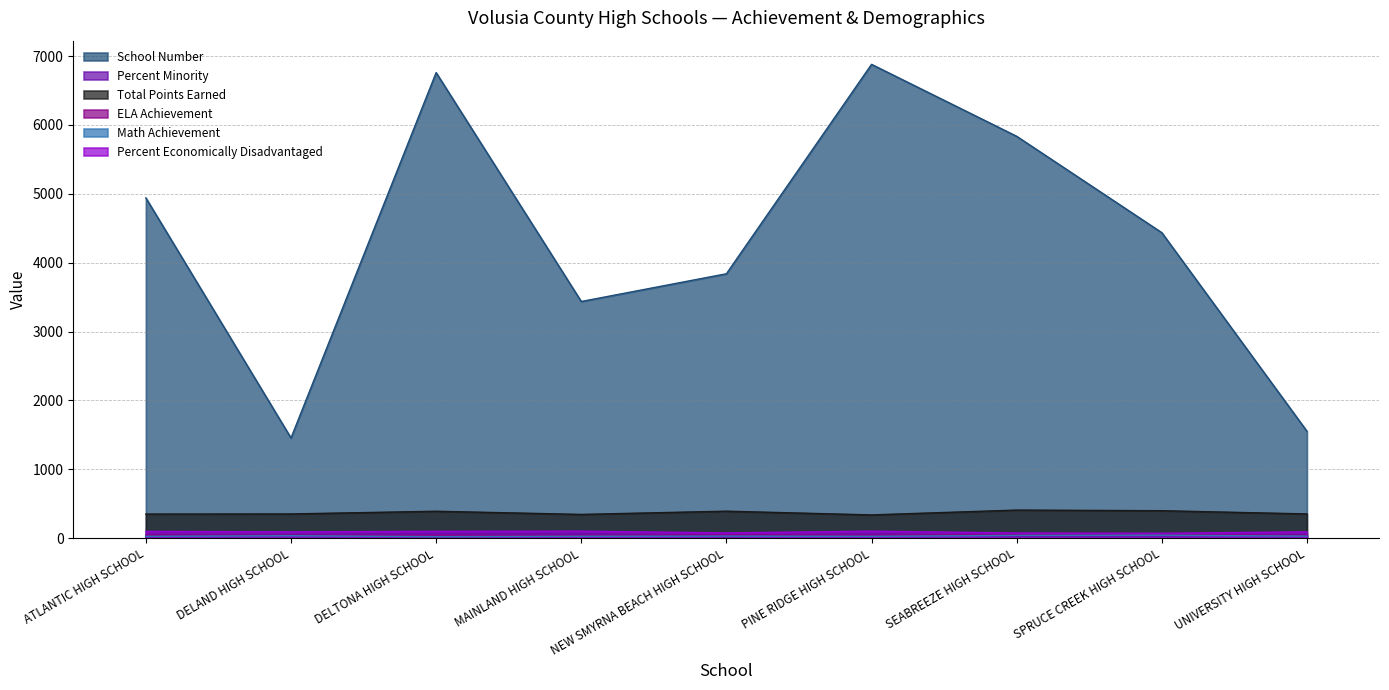

What is the highest value of the Total Points Earned series?

406.0